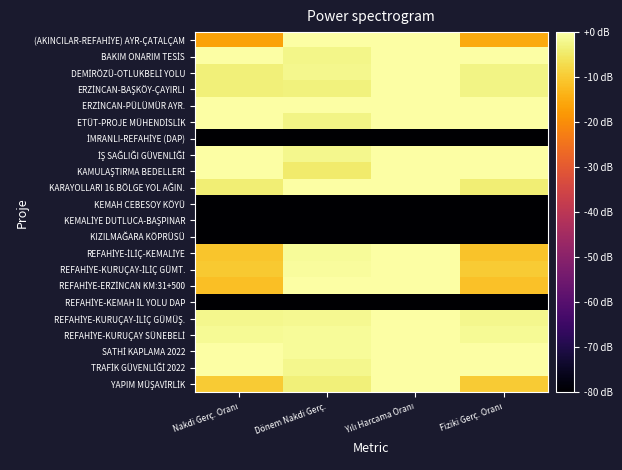

At which category does the chart reach its minimum across all series?

Nakdi Gerç. Oranı